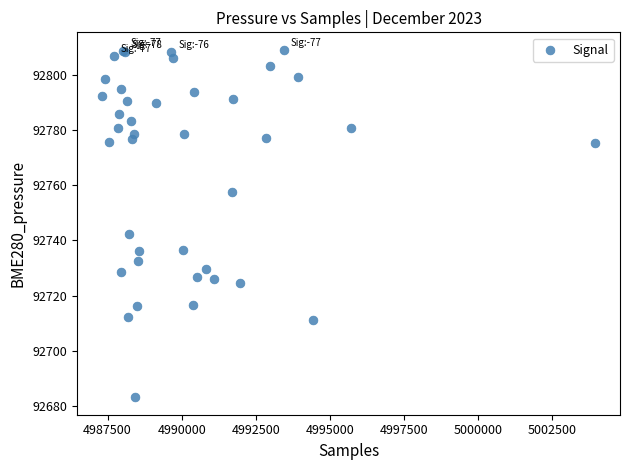

What Y value in the scatter plot is closest to 92746?

92742.4